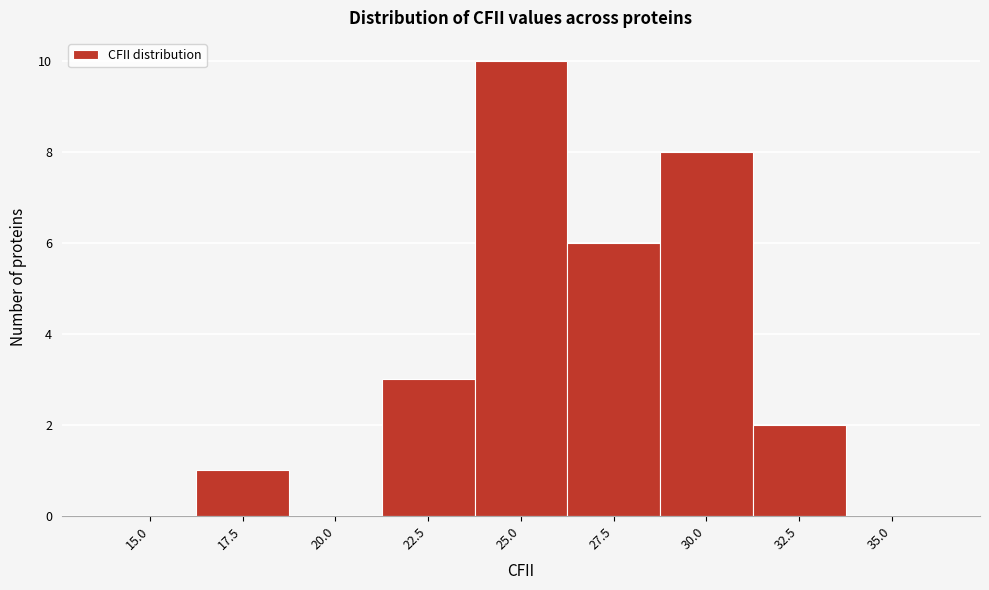

Reading right to left, transcribe all the data shown in this chart.

35.0=0	32.5=2	30.0=8	27.5=6	25.0=10	22.5=3	20.0=0	17.5=1	15.0=0